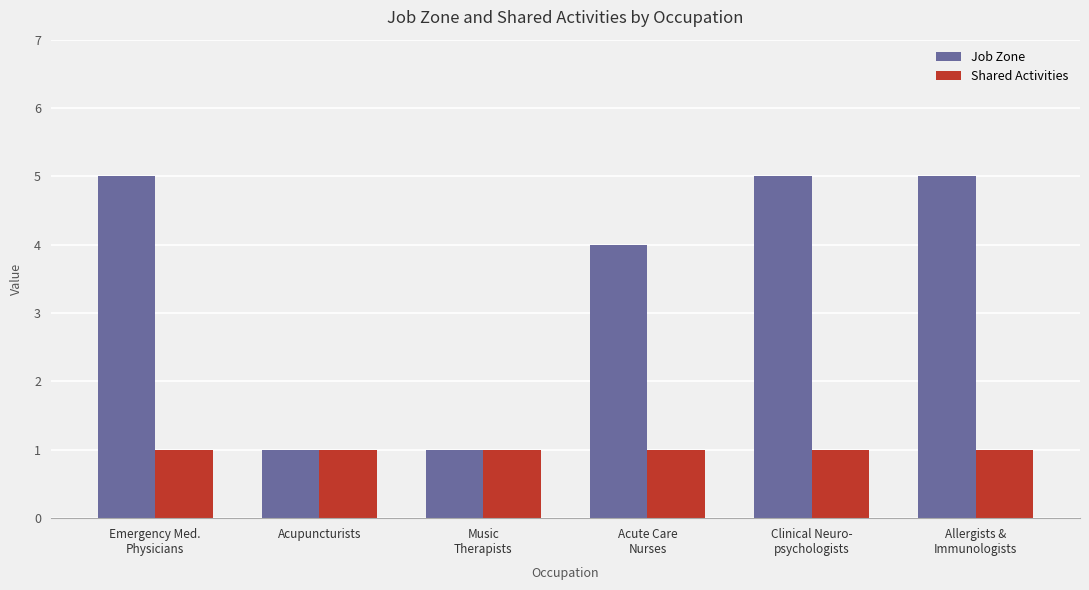

At Acute Care
Nurses, list the series in order from smallest to largest.

Shared Activities, Job Zone